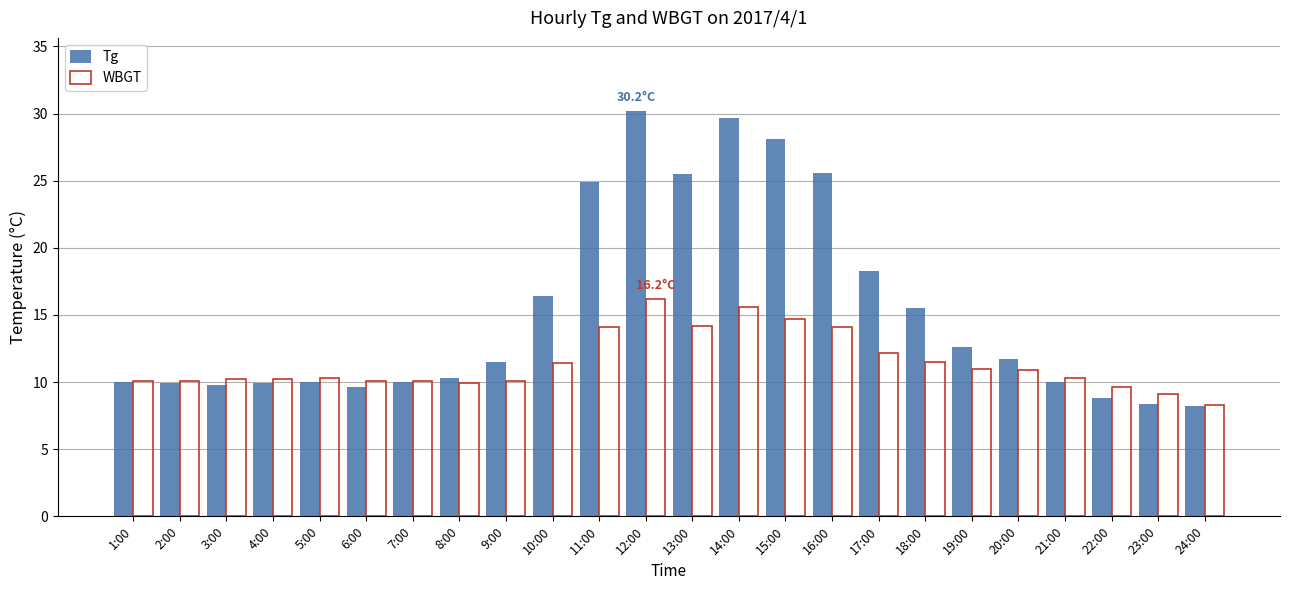

Which series has the largest total across all categories?

Tg